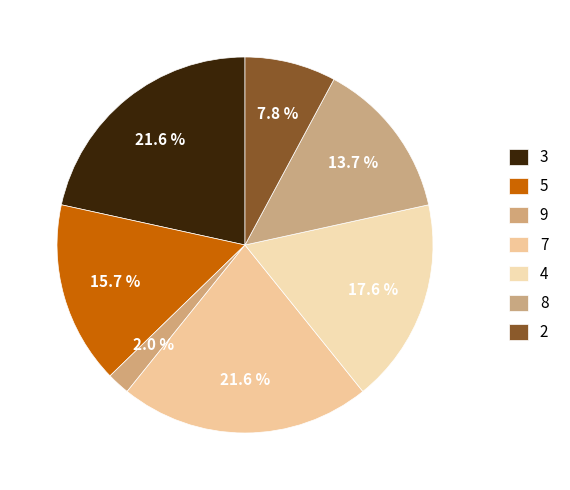

What portion of the pie excludes 8?

86.3%